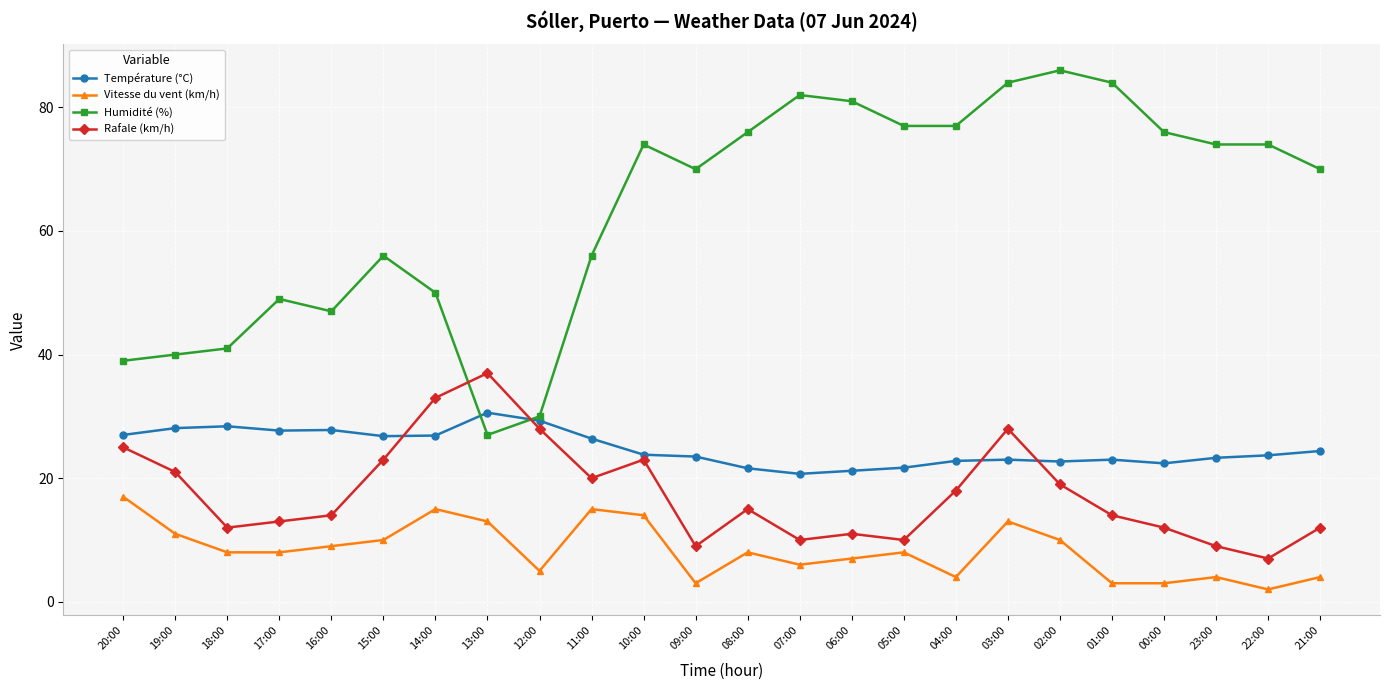

What is the difference between the second highest and second lowest values in the Vitesse du vent (km/h) series?

12.0